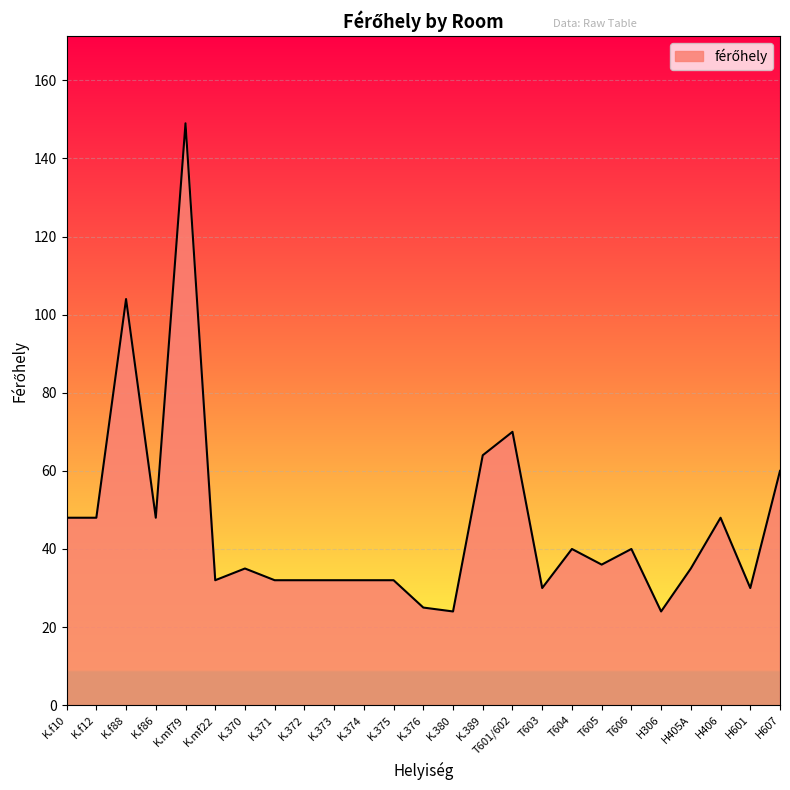

Does the chart have visible grid lines?

Yes